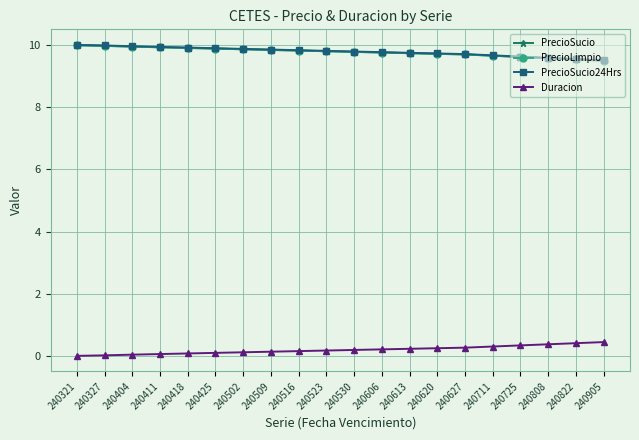

Is this an area chart (filled region under the line)?

No